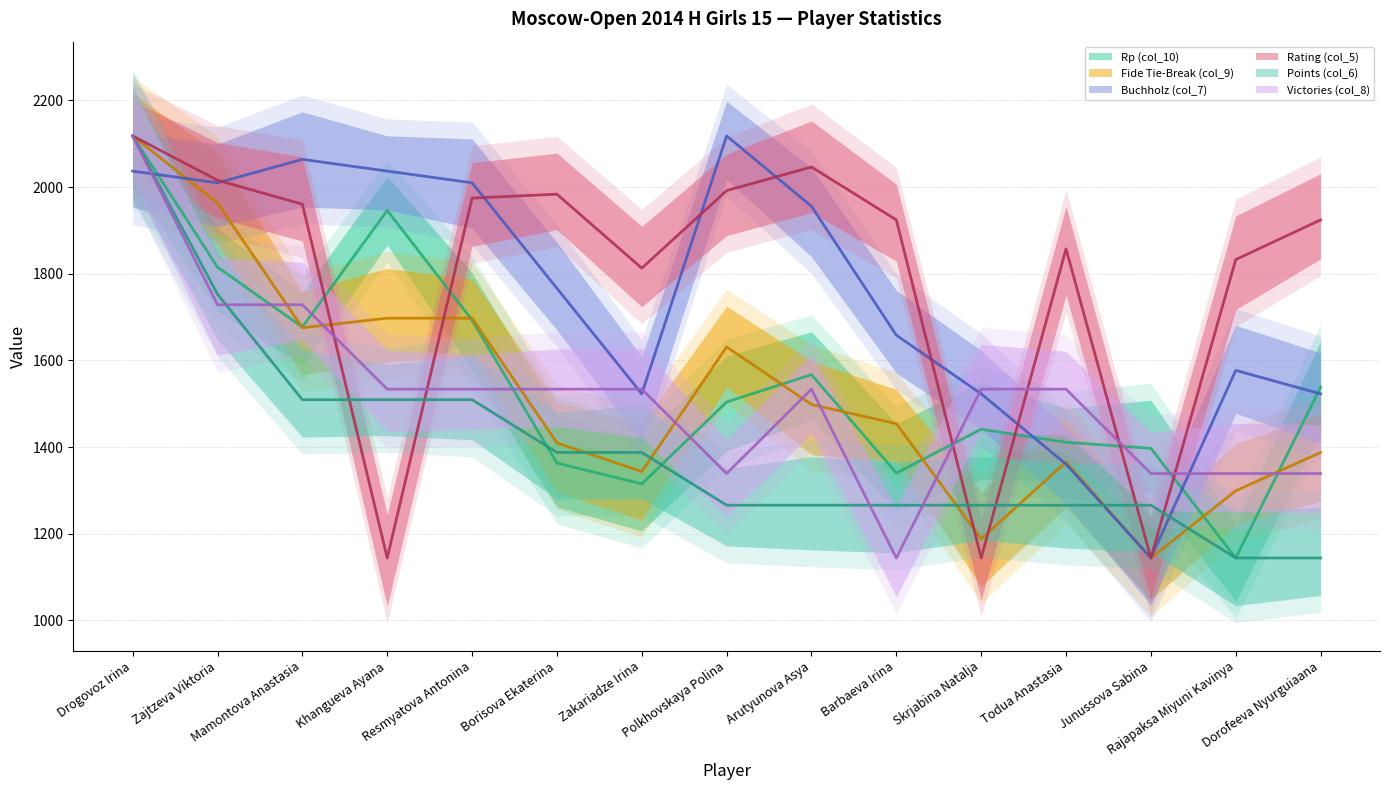

At how many categories does at least one series exceed 2042?

4